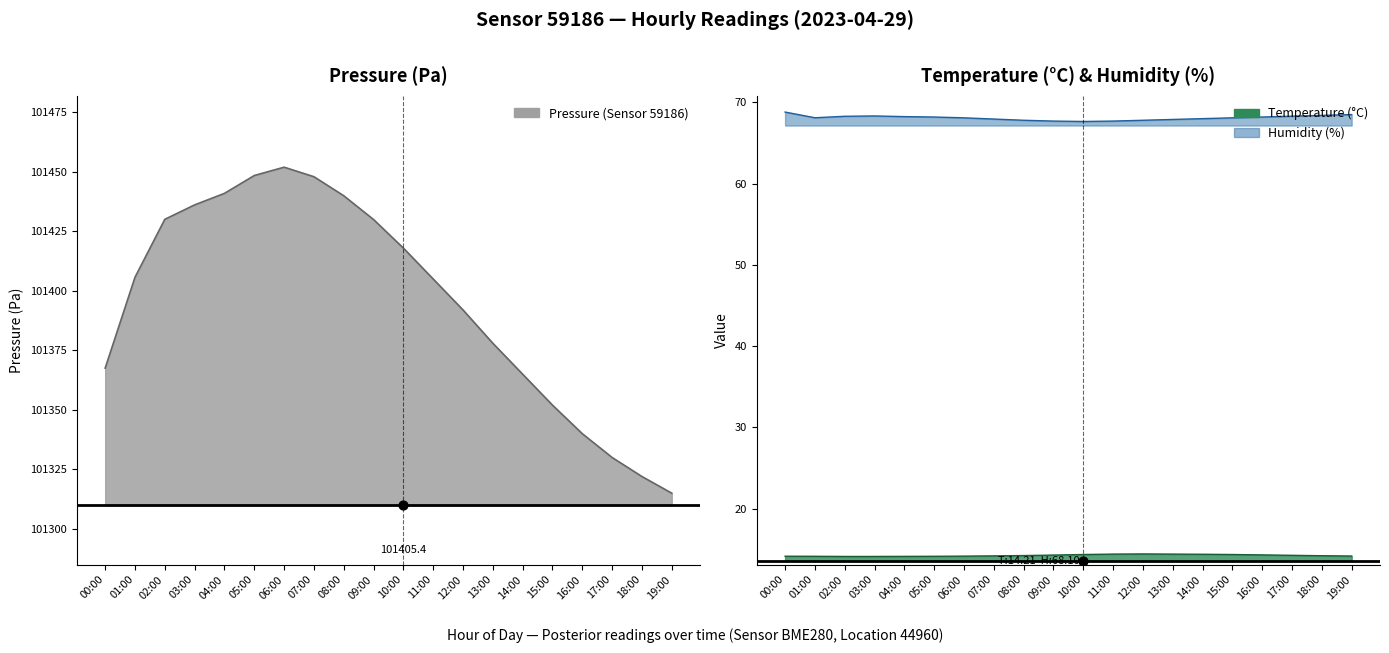

Is the value of humidity at 02:00 greater than the value of temperature at 15:00?

Yes